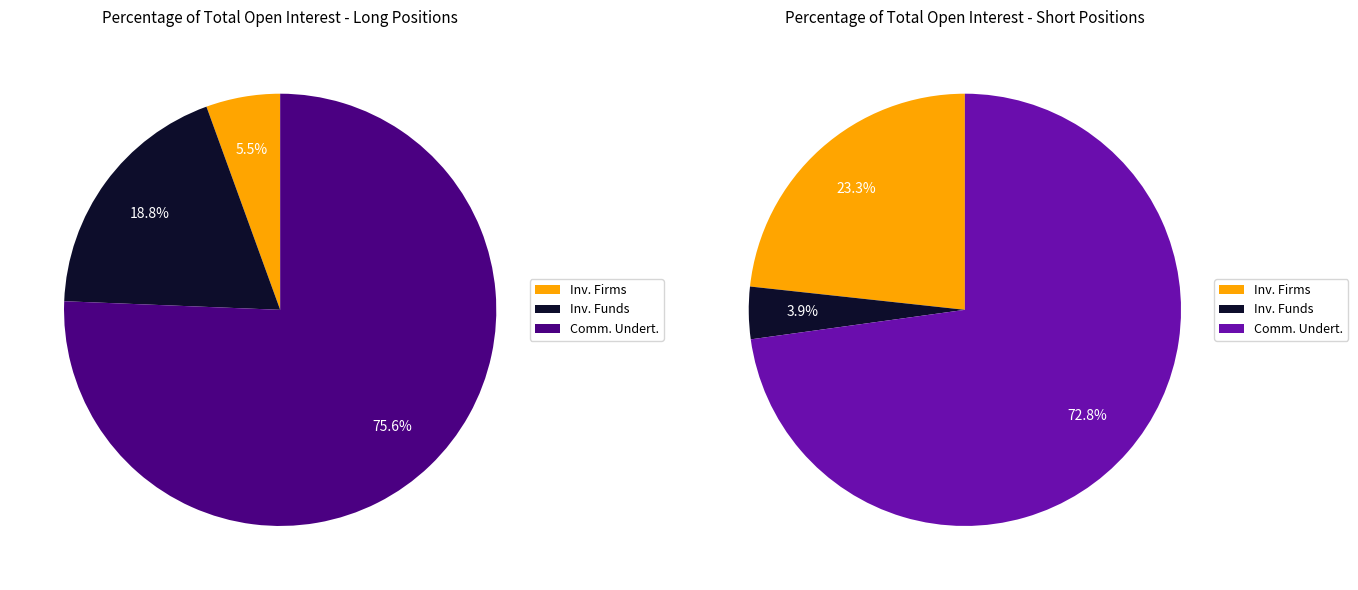

Count the number of slices in the pie.

6